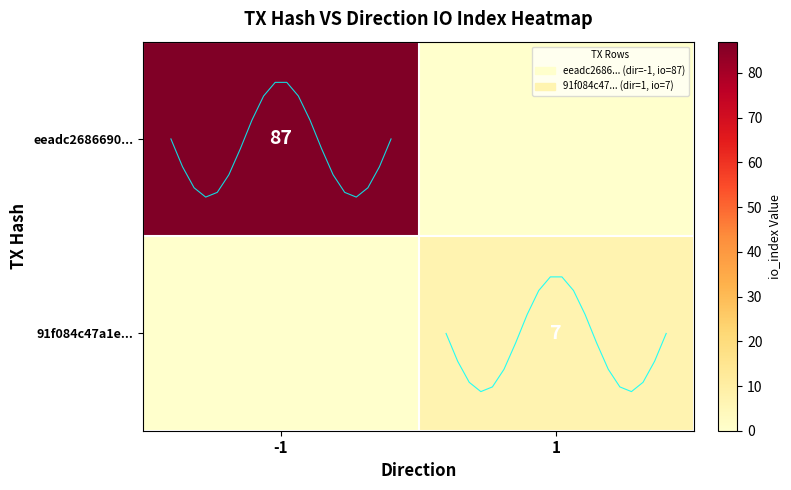

What is the total value across all series at 1?

7